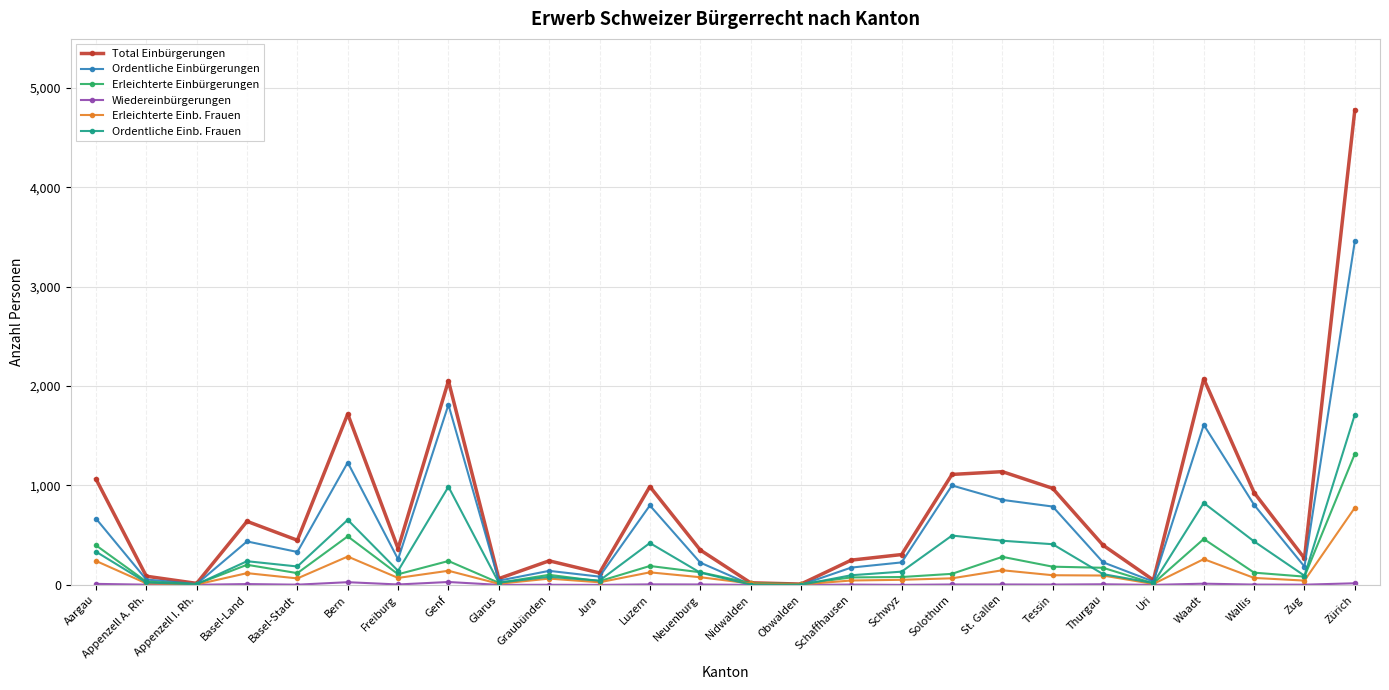

What is the difference between the Total Einbürgerungen values at Thurgau and Obwalden?

391